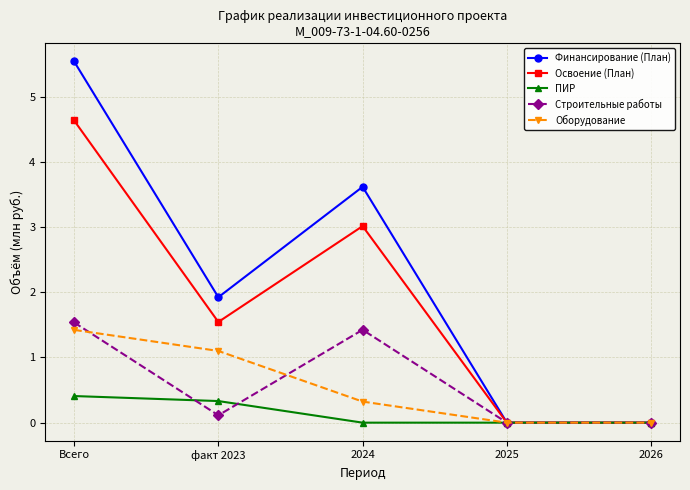

What is the label of the 3rd point from the right?

2024